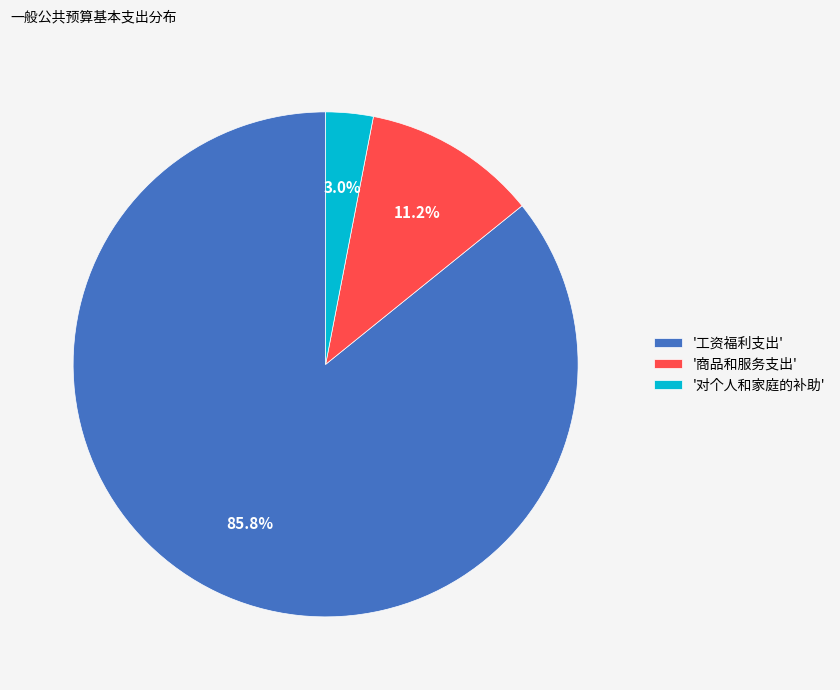

Count the number of slices in the pie.

3